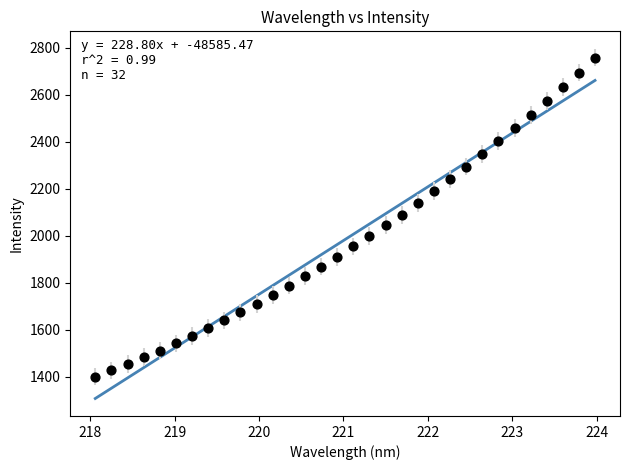

What is the range of X values (max minus min)?

5.9